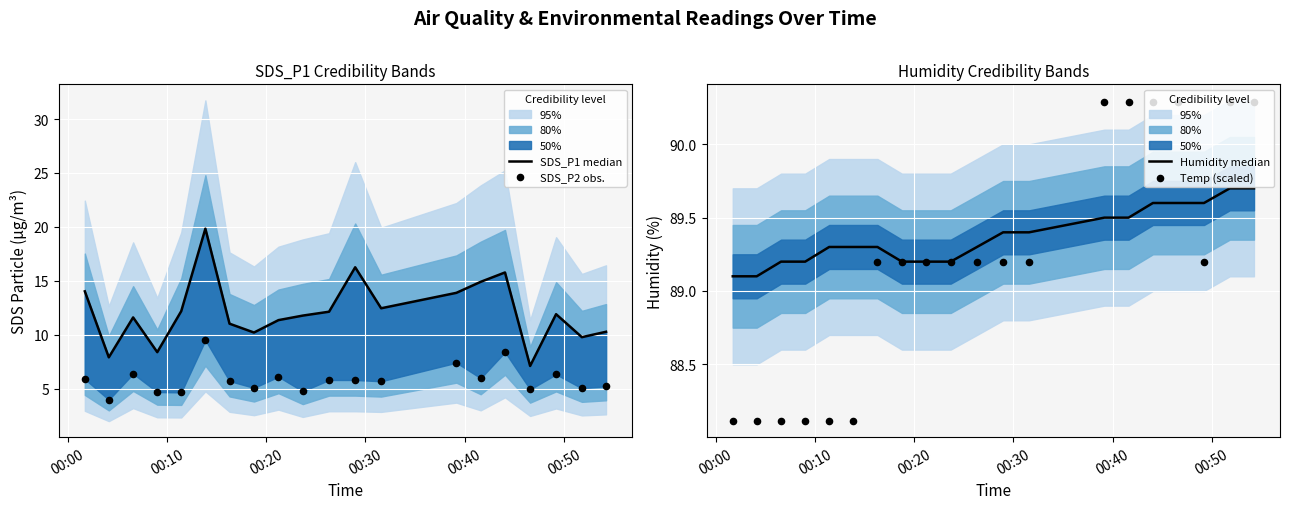

Which series has the largest Y range (max minus min)?

SDS_P1 median